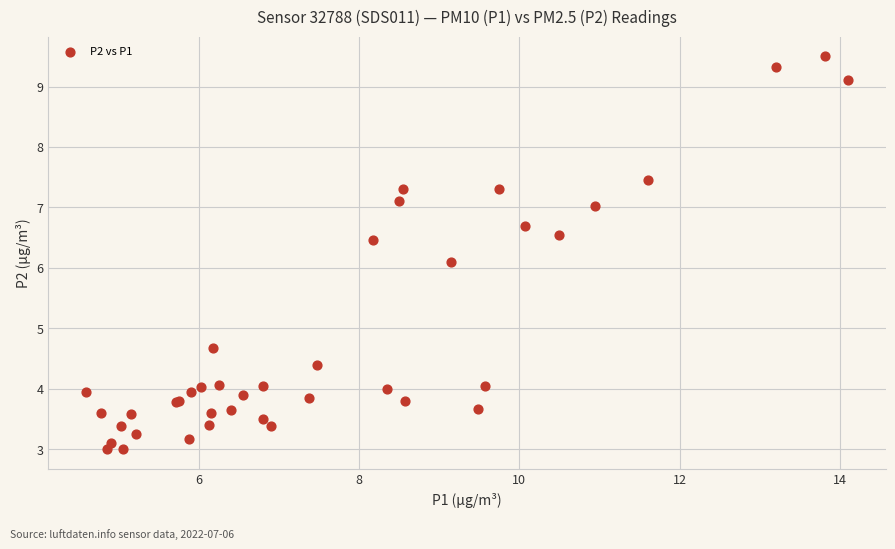

What Y value in the scatter plot is closest to 6?

6.1